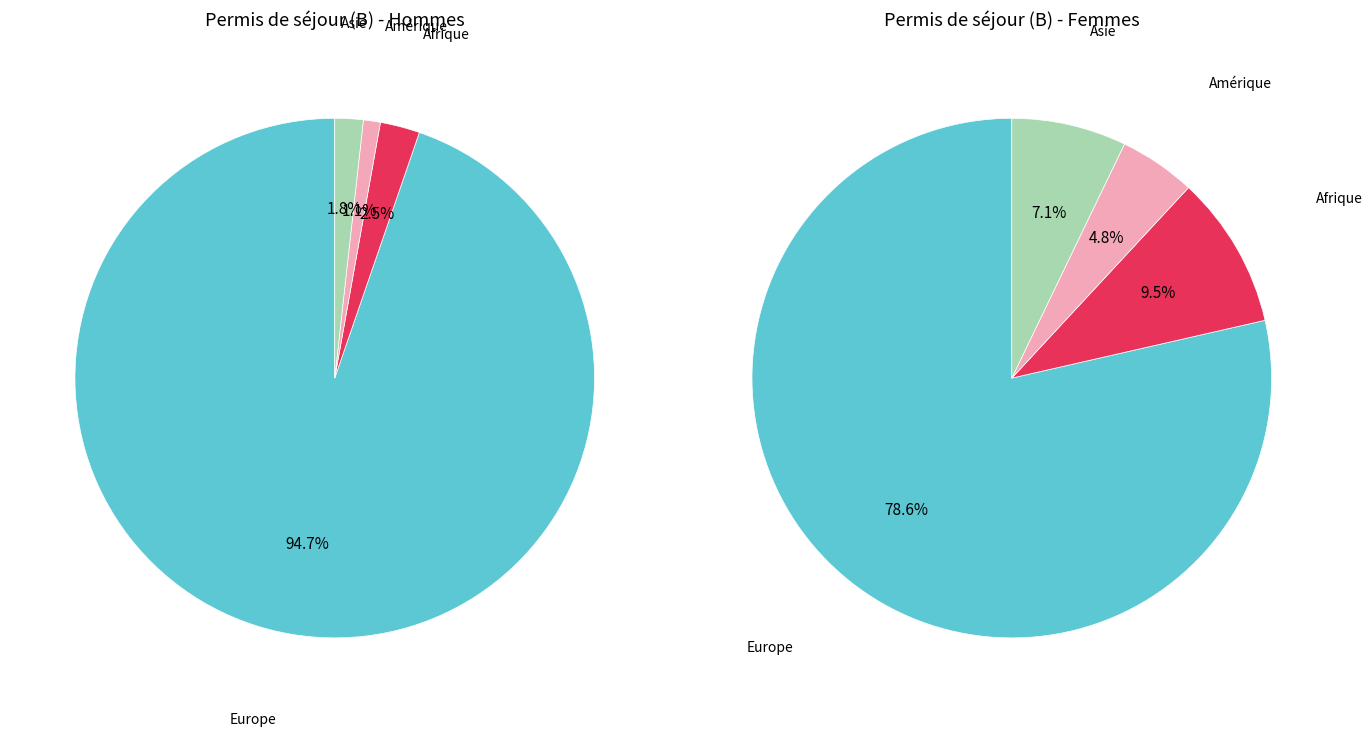

Is the sum of Afrique and Europe greater than half?

Yes